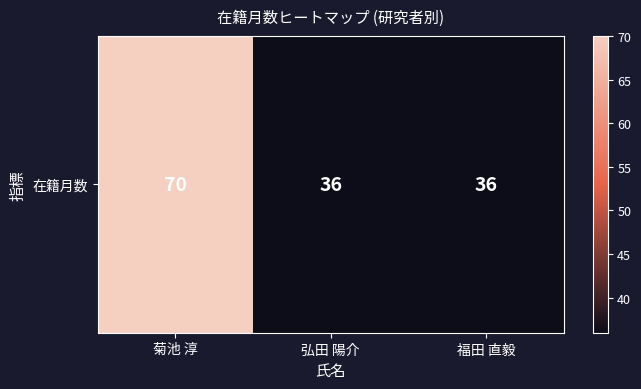

The value at 菊池 淳 is 70. True or false?

True